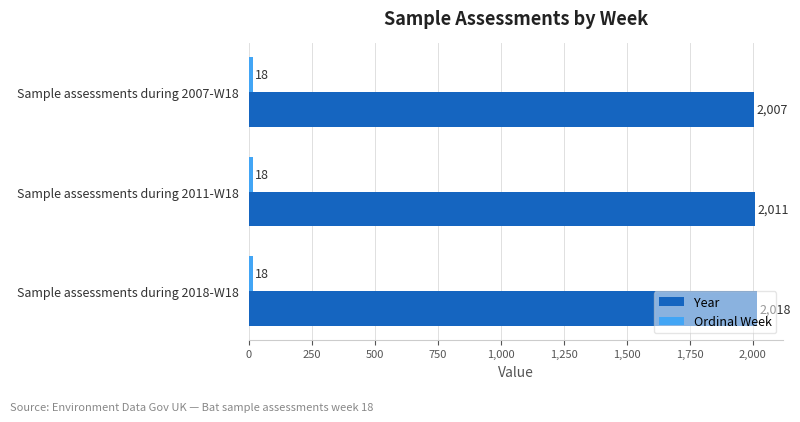

What is the total value across all series at Sample assessments during 2007-W18?

2025